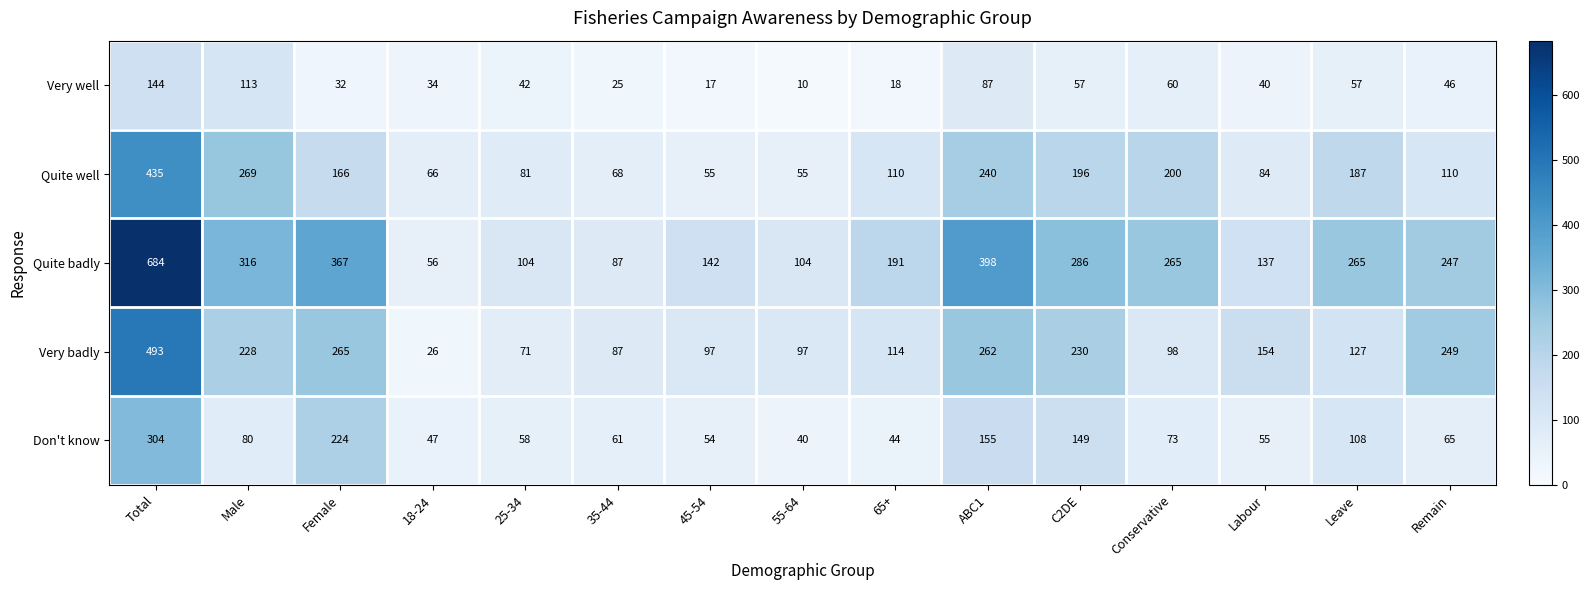

What is the sum of the Quite well values at Female and 25-34?

247